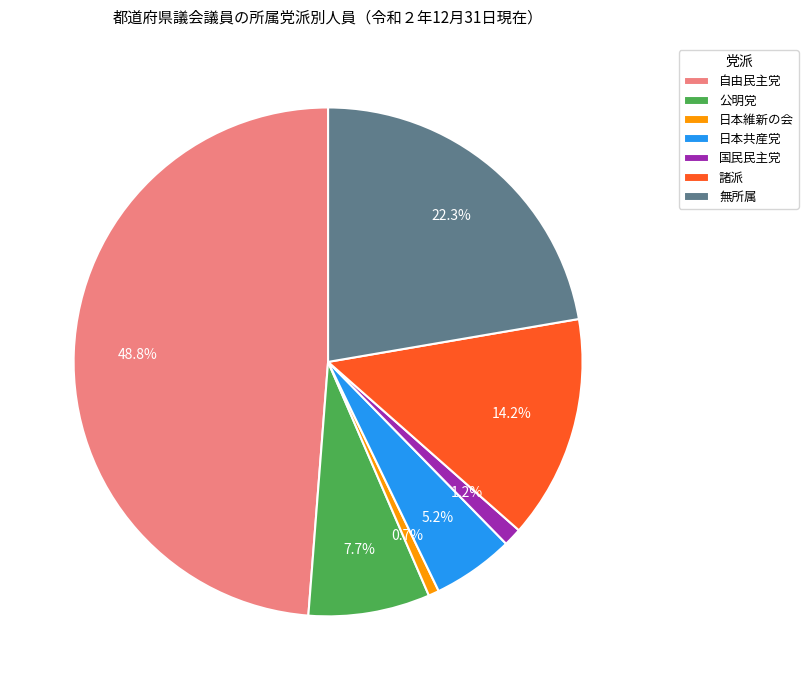

How much of the chart is everything except 日本共産党?

94.8%